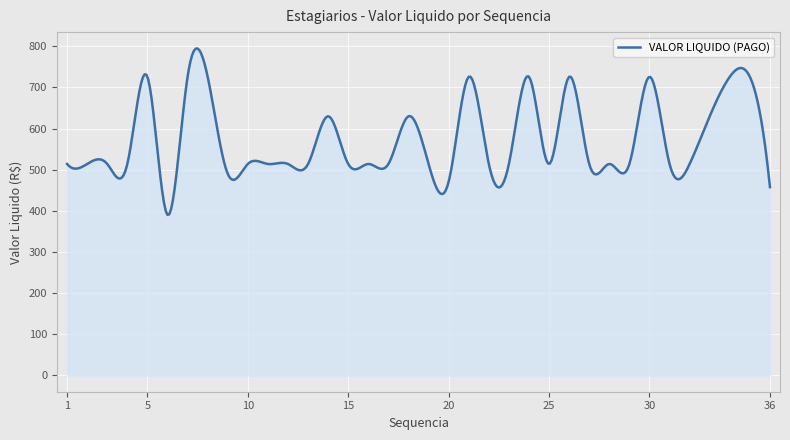

What is the minimum value shown in the chart?

390.1